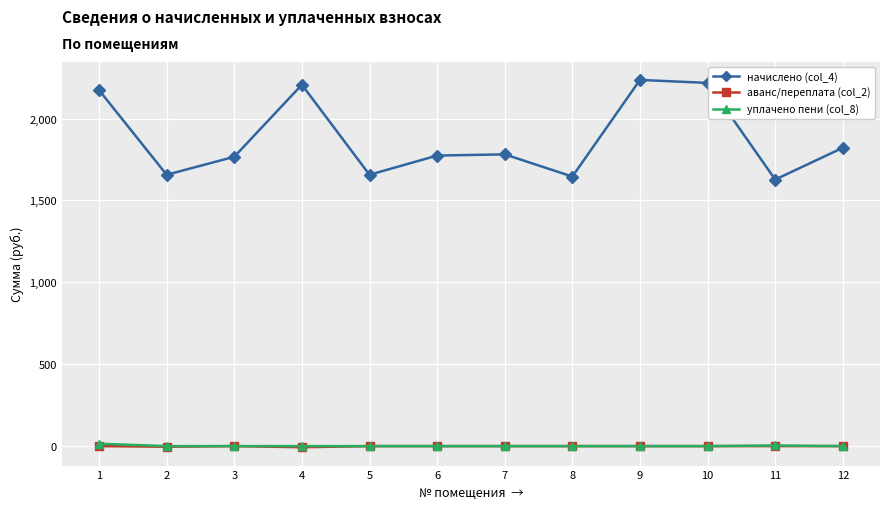

How many values in the начислено (col_4) series exceed 1781?

6